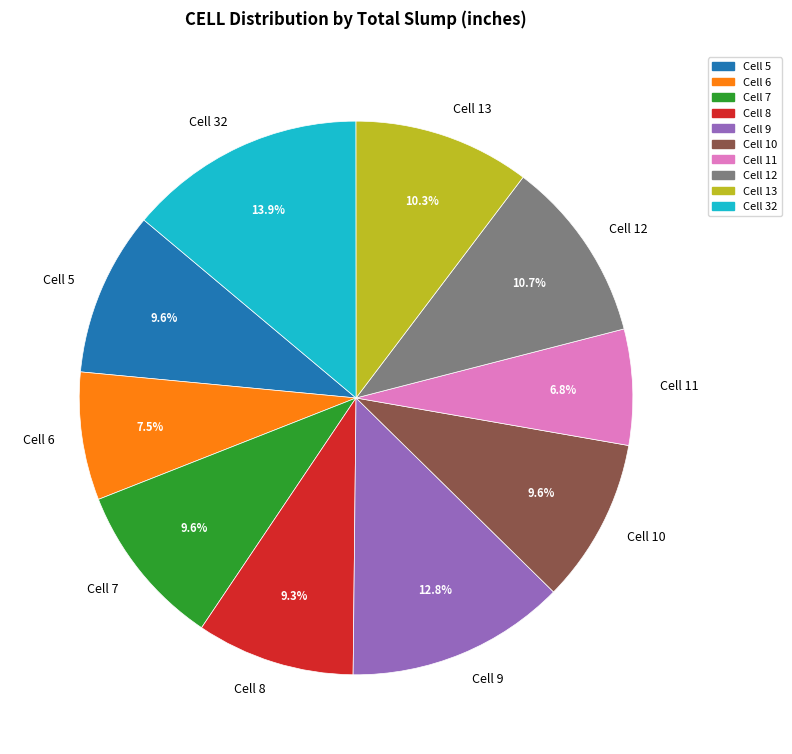

Combined, do Cell 11 and Cell 12 account for over 50%?

No